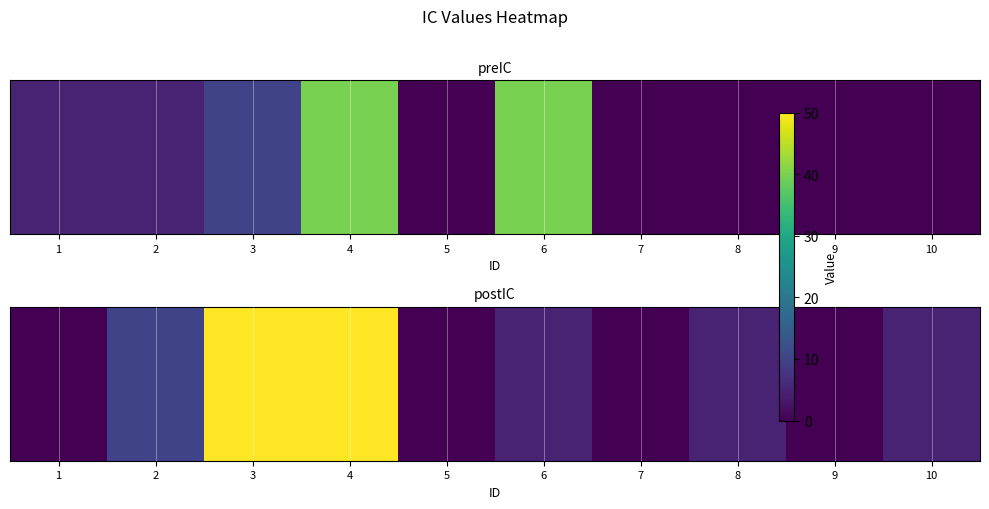

Which has a higher value, 3 or 2?

3